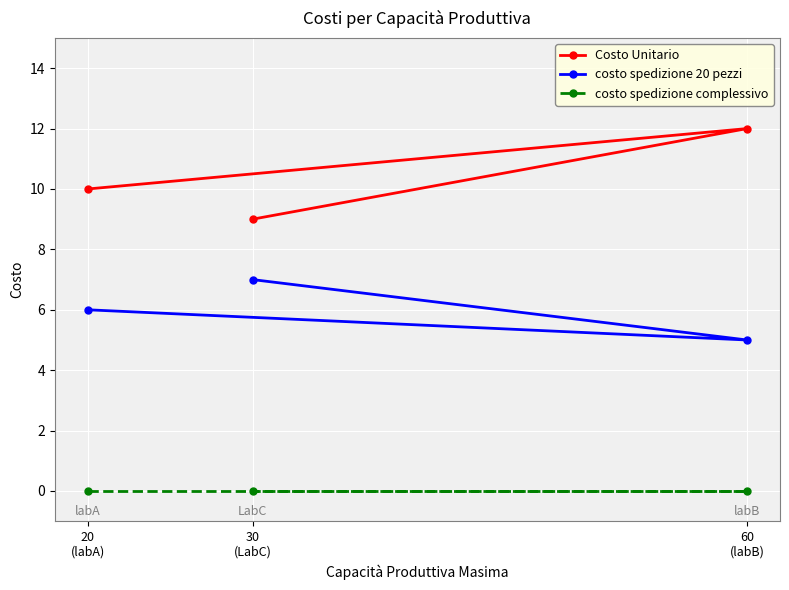

True or false: costo spedizione complessivo has a value of 0 at 30
(LabC).

True